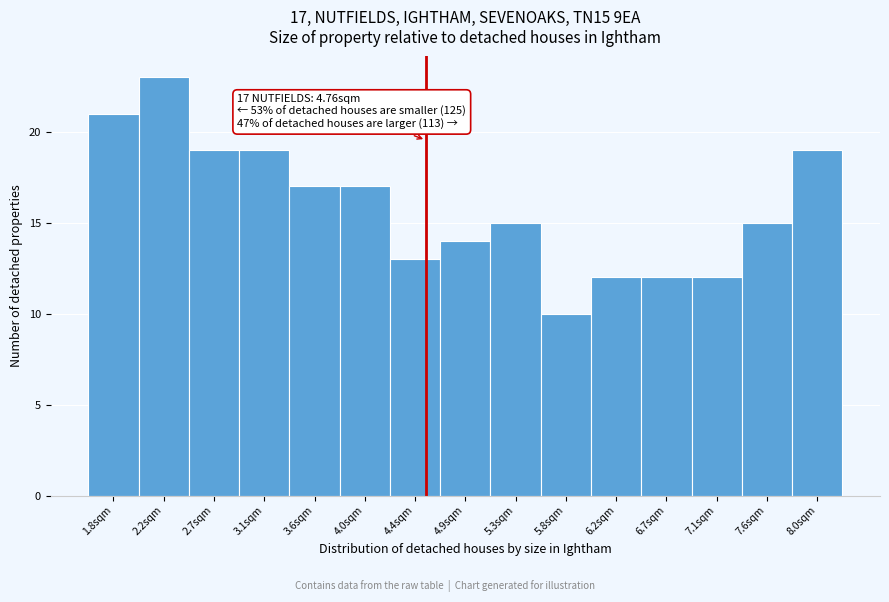

Reading right to left, extract all data points from this chart.

19	15	12	12	12	10	15	14	13	17	17	19	19	23	21